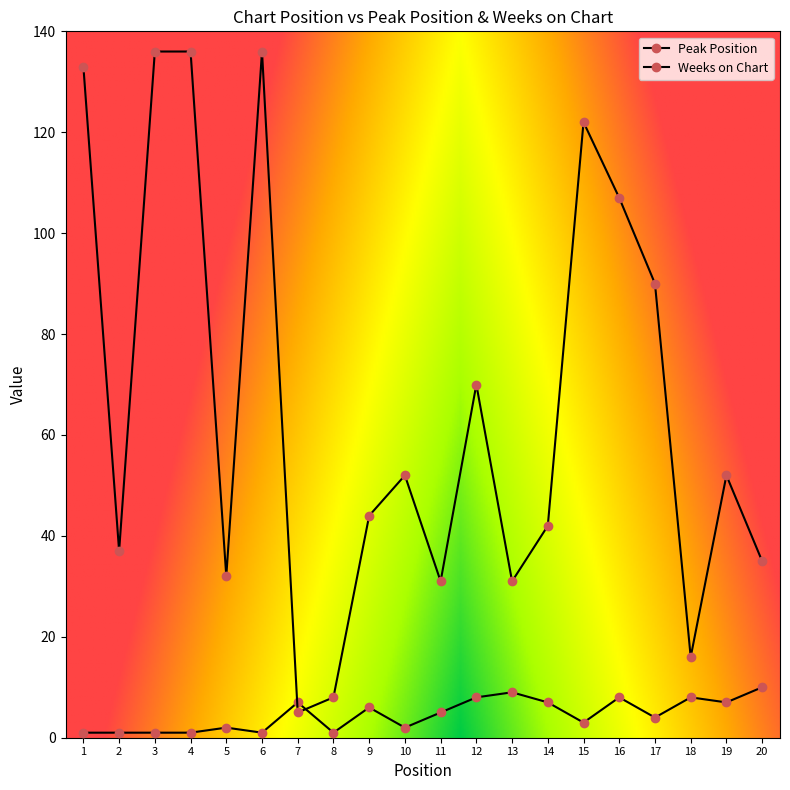

How many data points does each series have?

20